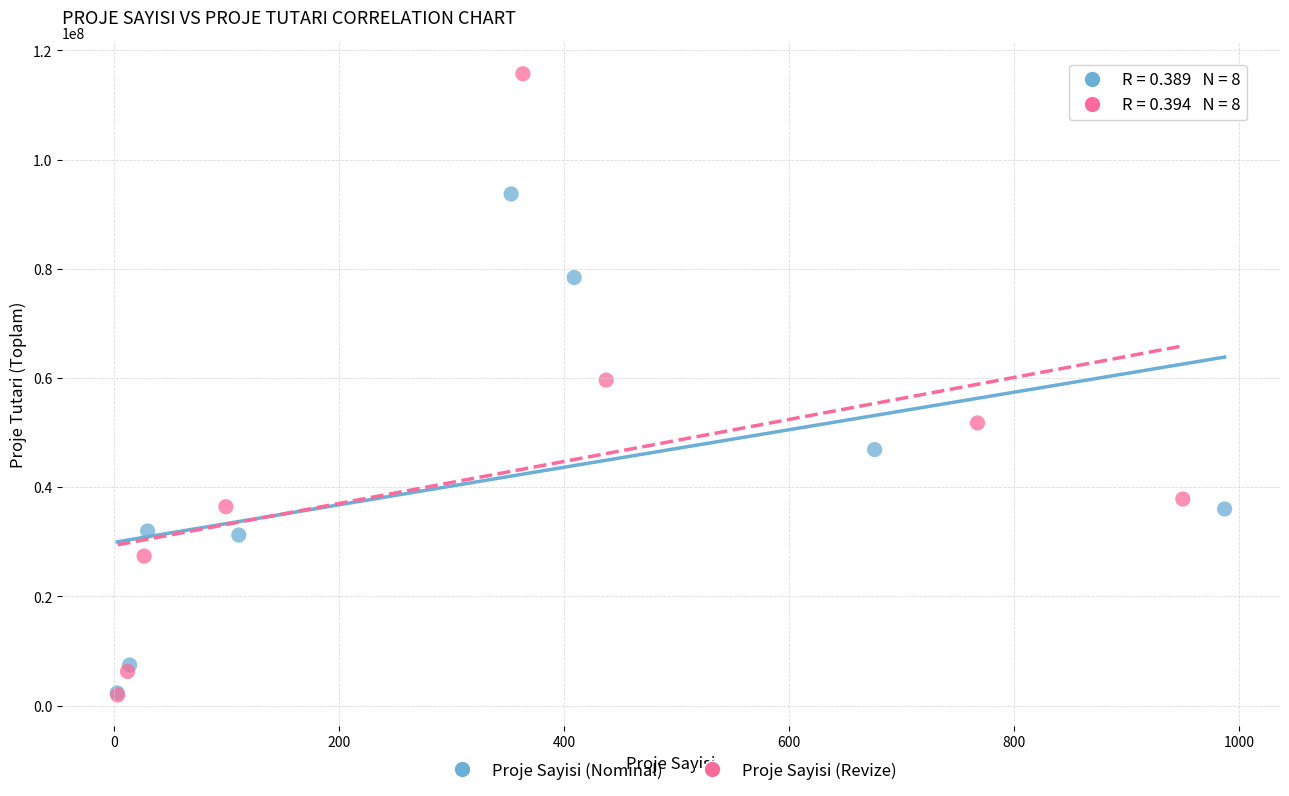

Which series has the largest Y range (max minus min)?

Proje Sayisi (Revize)